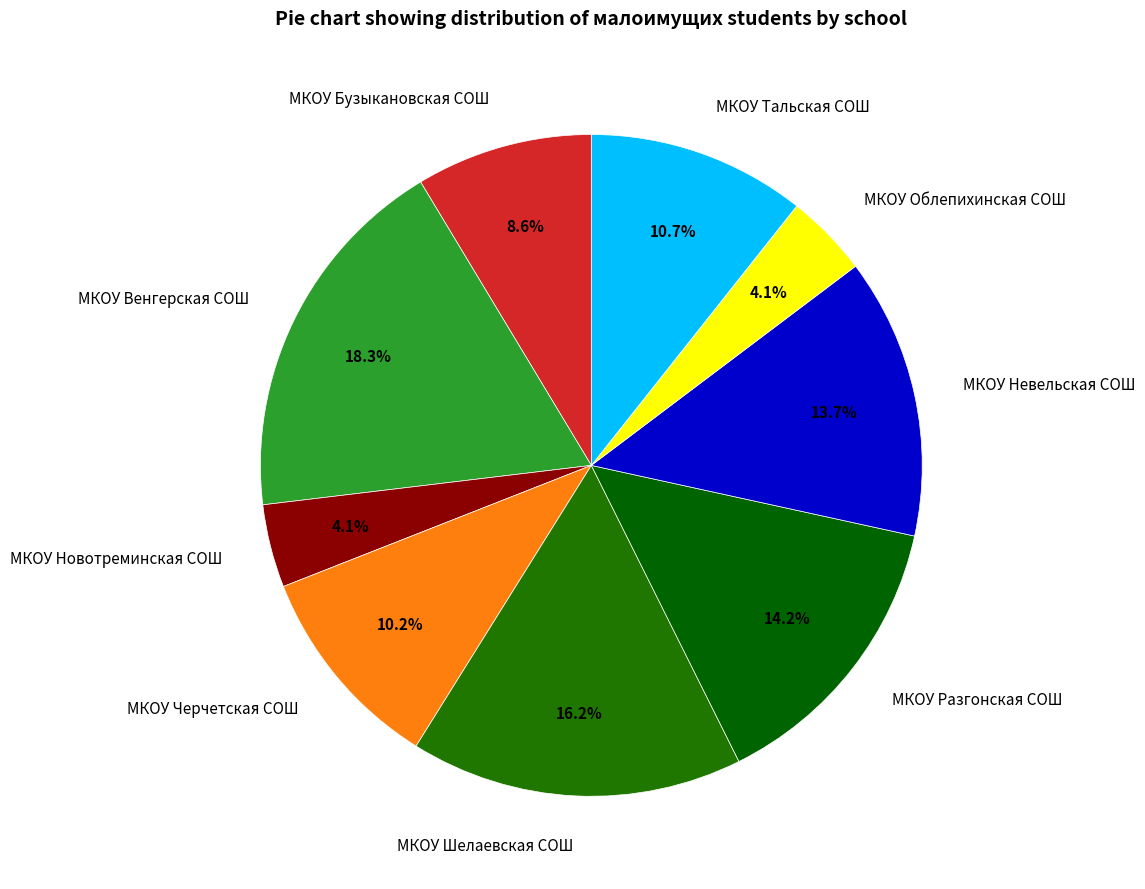

Which has a higher value, МКОУ Облепихинская СОШ or МКОУ Черчетская СОШ?

МКОУ Черчетская СОШ